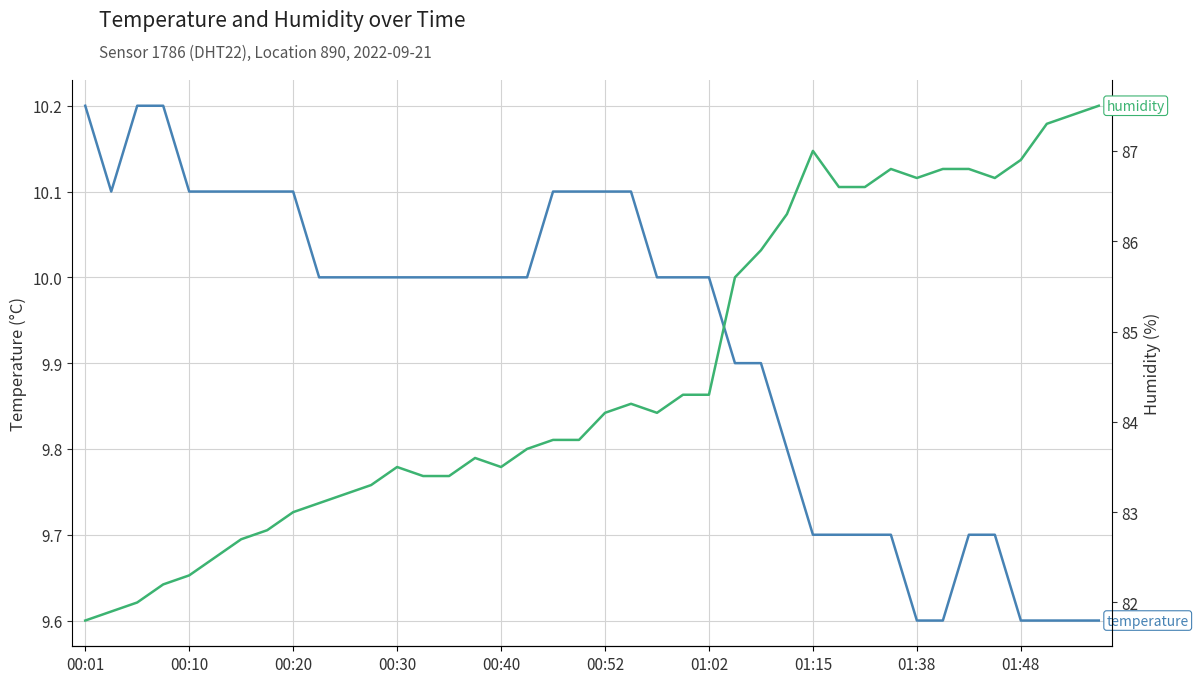

Reading right to left, transcribe all the data shown in this chart.

temperature: 9.6	9.6	9.6	9.6	9.7	9.7	9.6	9.6	9.7	9.7	9.7	9.7	9.8	9.9	9.9	10.0	10.0	10.0	10.1	10.1	10.1	10.1	10.0	10.0	10.0	10.0	10.0	10.0	10.0	10.0	10.0	10.1	10.1	10.1	10.1	10.1	10.2	10.2	10.1	10.2
humidity: 87.5	87.4	87.3	86.9	86.7	86.8	86.8	86.7	86.8	86.6	86.6	87.0	86.3	85.9	85.6	84.3	84.3	84.1	84.2	84.1	83.8	83.8	83.7	83.5	83.6	83.4	83.4	83.5	83.3	83.2	83.1	83.0	82.8	82.7	82.5	82.3	82.2	82.0	81.9	81.8